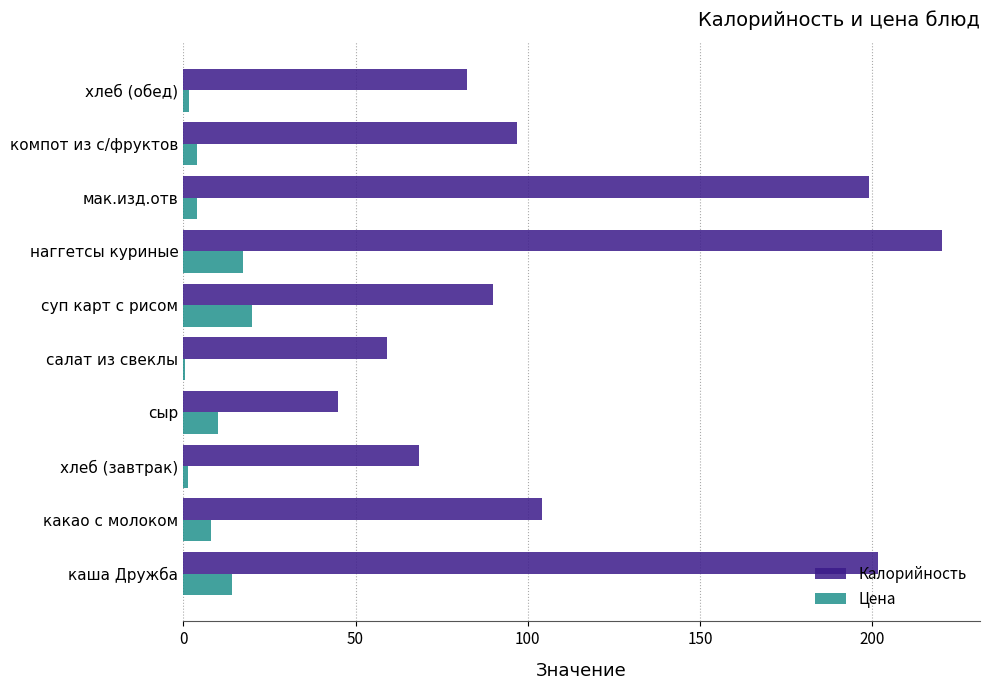

At which label does Калорийность reach its peak?

наггетсы куриные